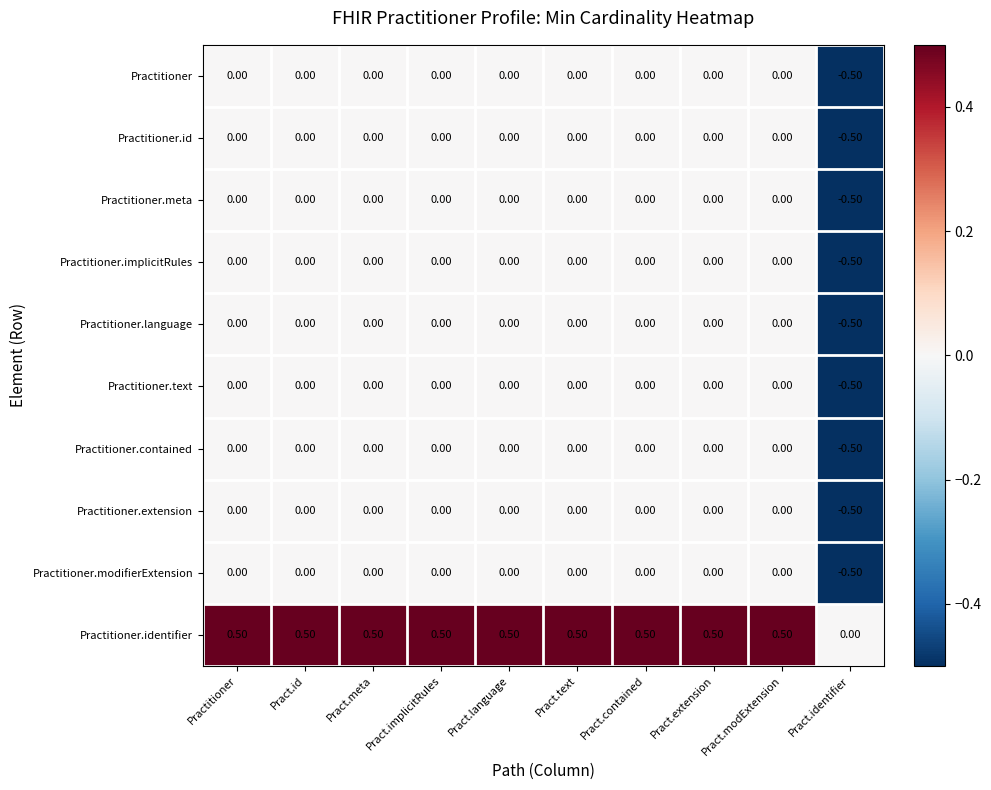

What is the difference between the maximum and minimum values in the Practitioner.language series?

0.5